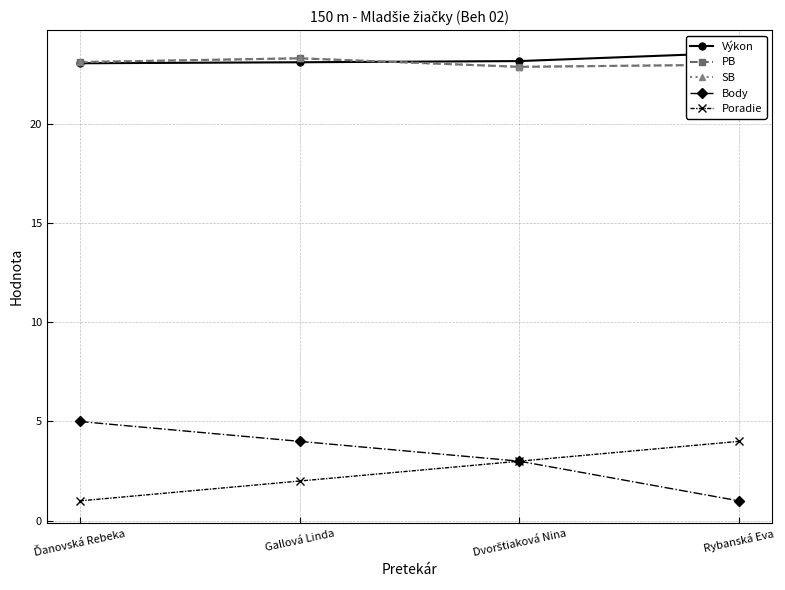

Between Ďanovská Rebeka and Dvorštiaková Nina, which is larger?

Dvorštiaková Nina